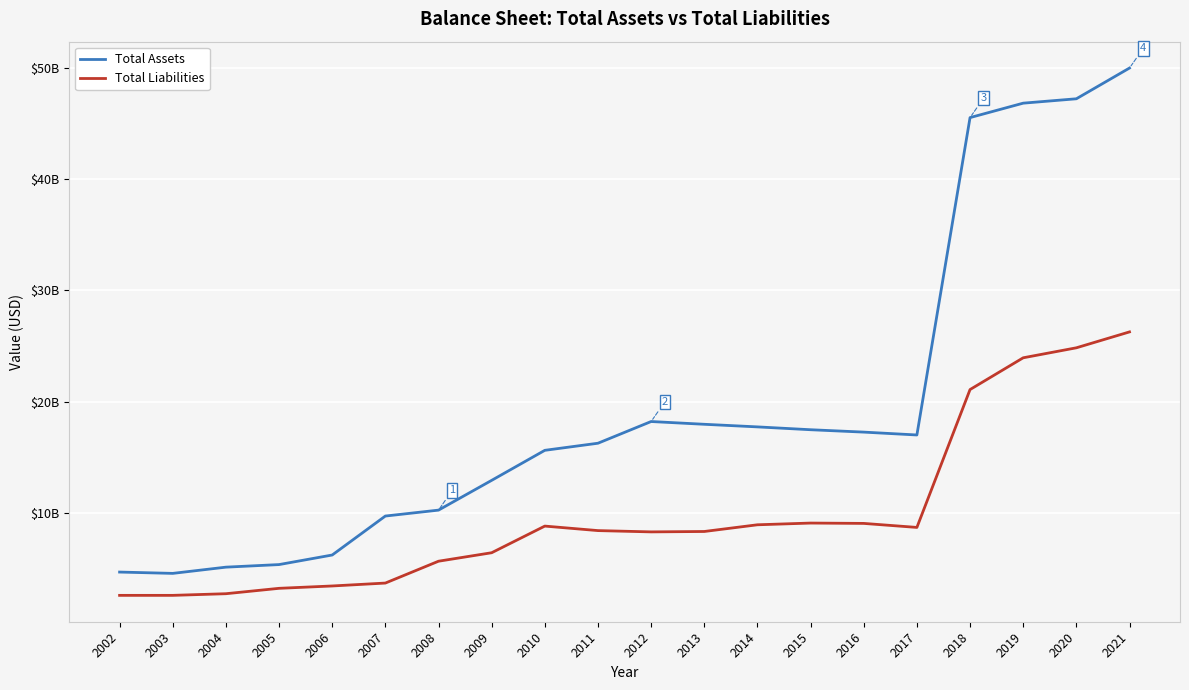

Is this an area chart (filled region under the line)?

No